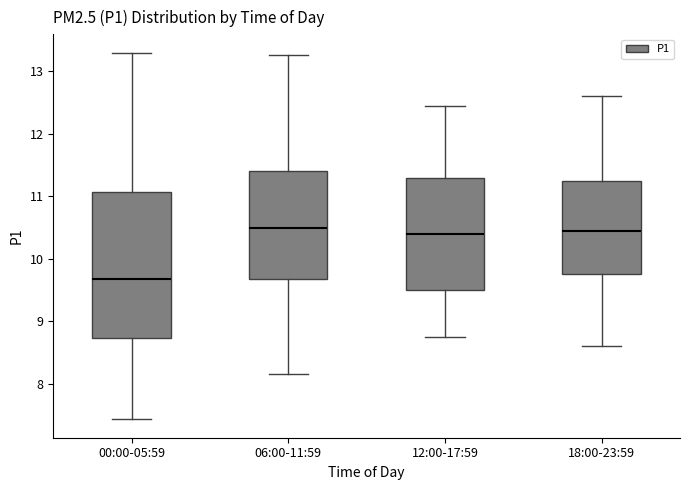

Where does the upper whisker of the box for 00:00-05:59 end on the y-axis? The values are not printed on the chart, so give them approximately, as read against the axis.

13.3